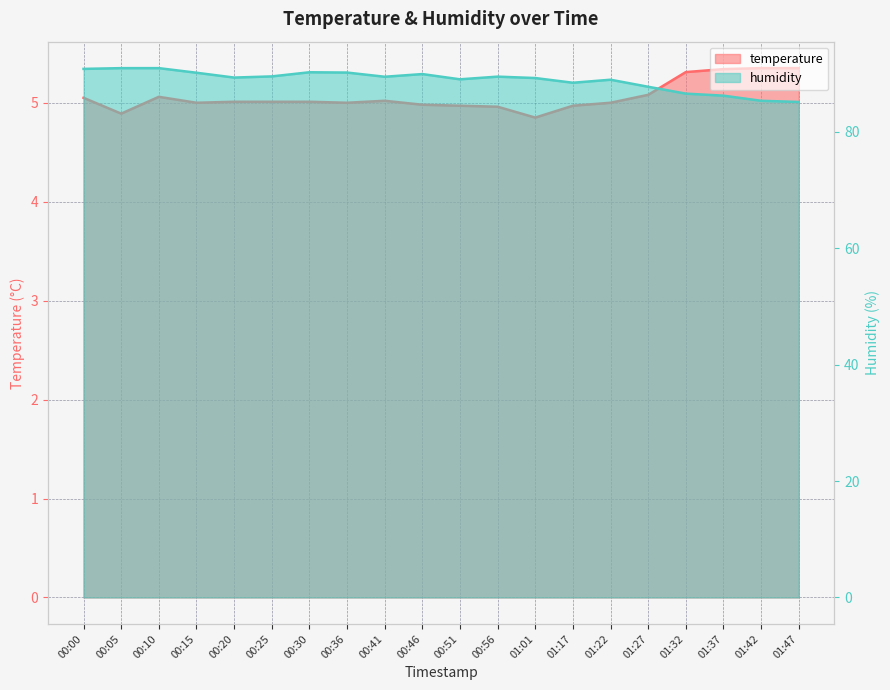

Does the chart display data point markers on the line(s)?

No